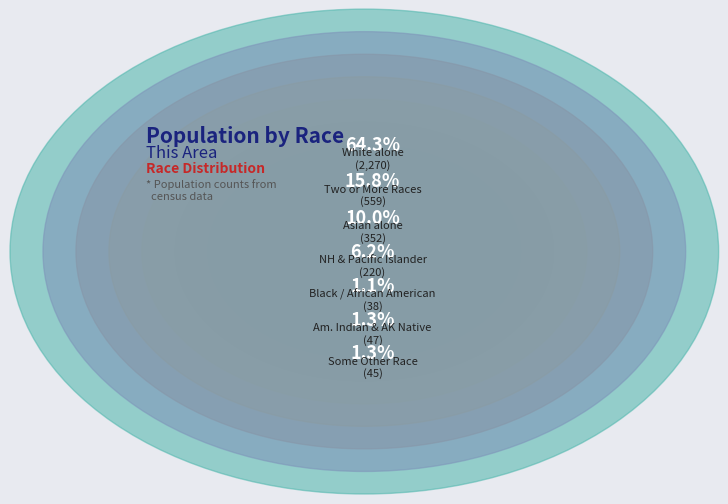

To the nearest percent, what is the combined percentage of American Indian and Alaska Native and Two or More Races?

17%